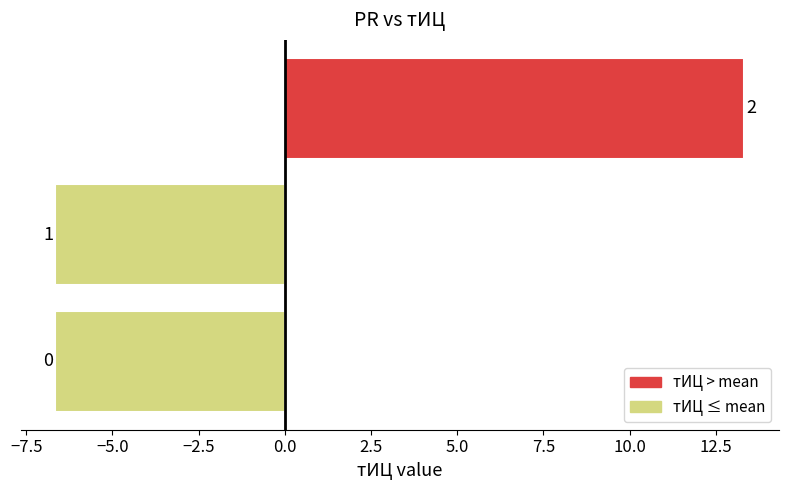

Does the chart contain any negative values?

Yes